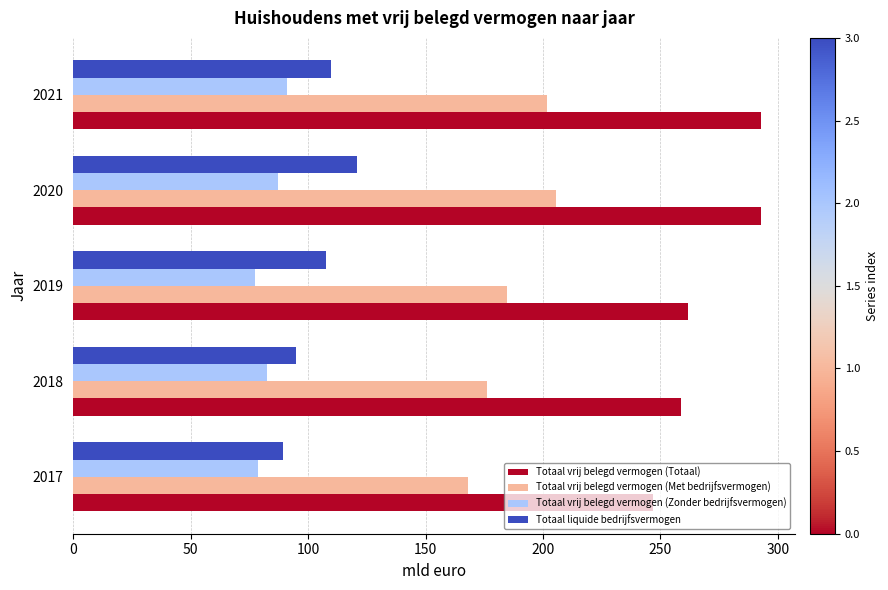

How many data points in Totaal vrij belegd vermogen (Zonder bedrijfsvermogen) are above 82?

3